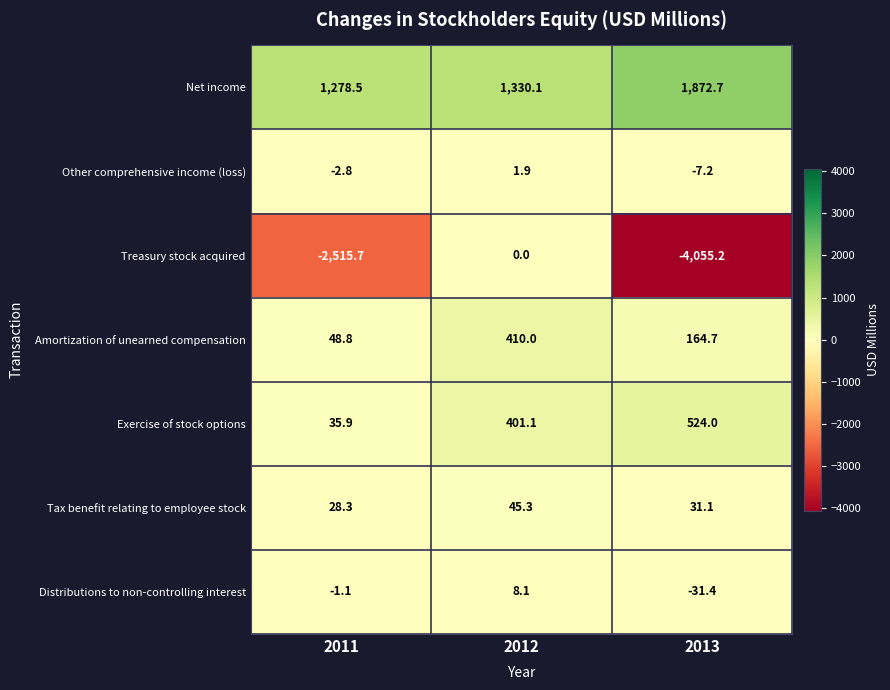

At which label is Tax benefit relating to employee stock closest to 36?

2013